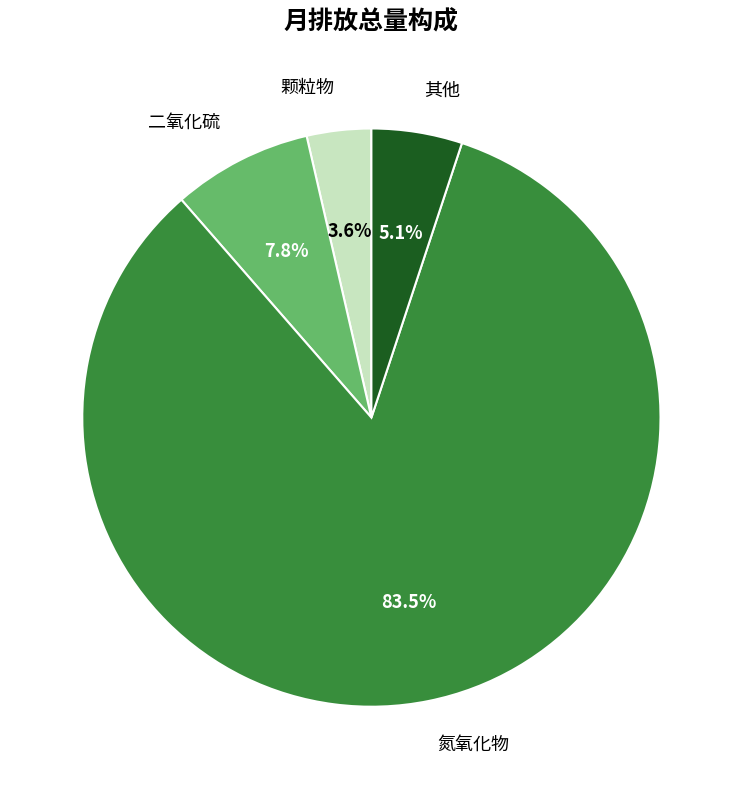

Is there any slice that represents more than half of the pie?

Yes